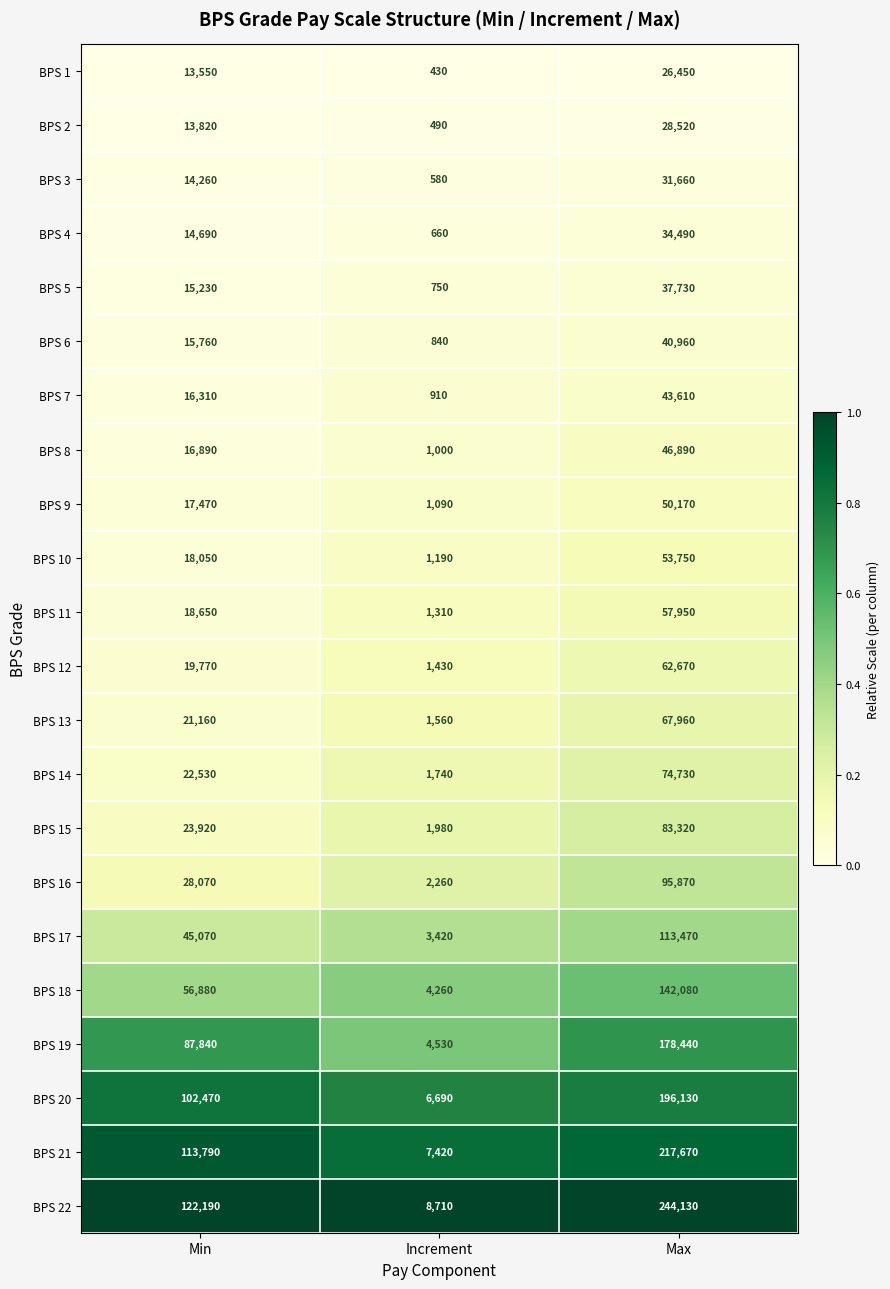

The BPS 17 series shows 30016 at Min. True or false?

False